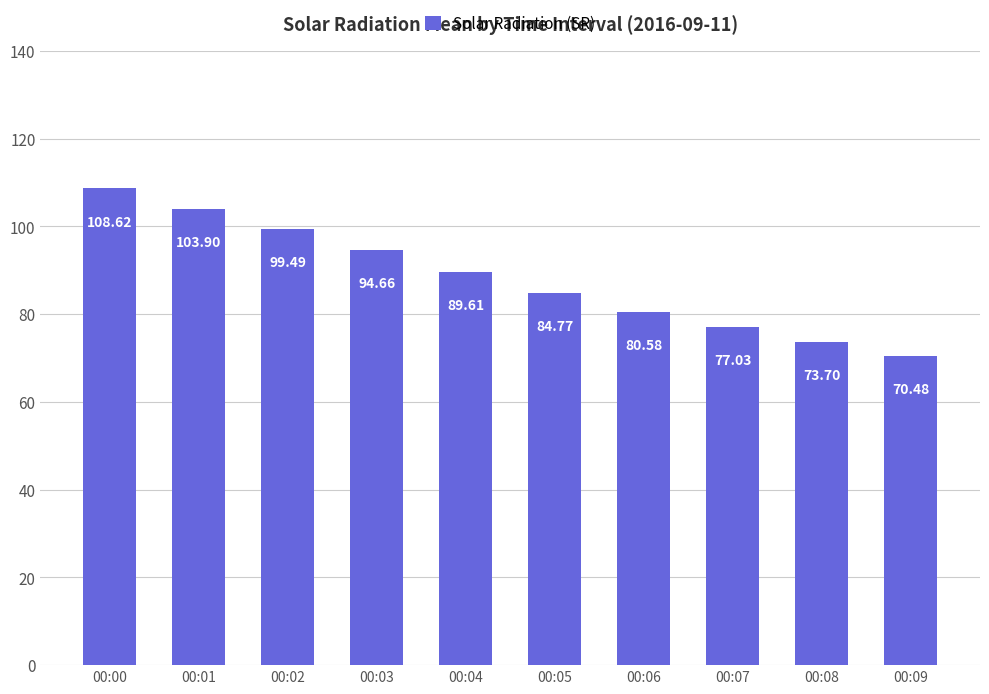

How many data points are above 89?

5